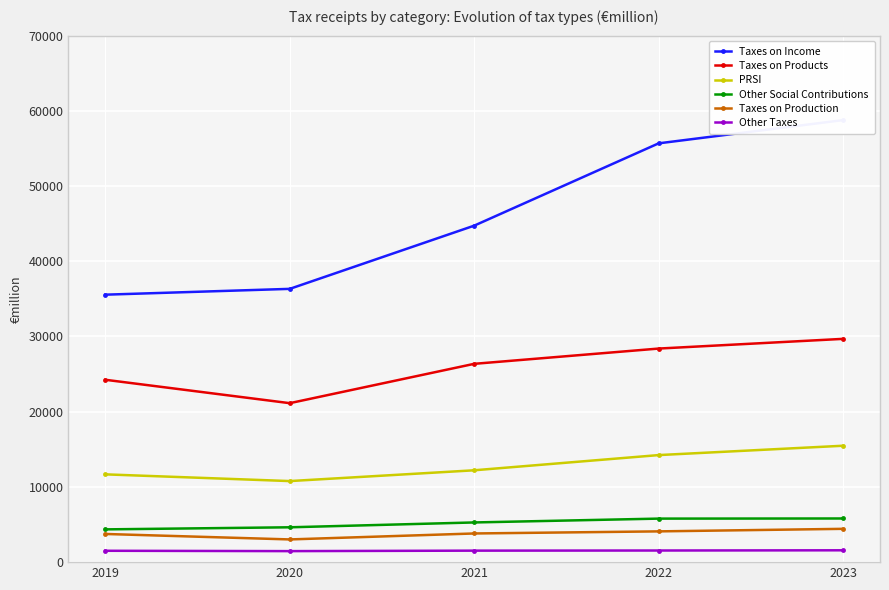

At which label is Taxes on Products closest to 25410?

2021